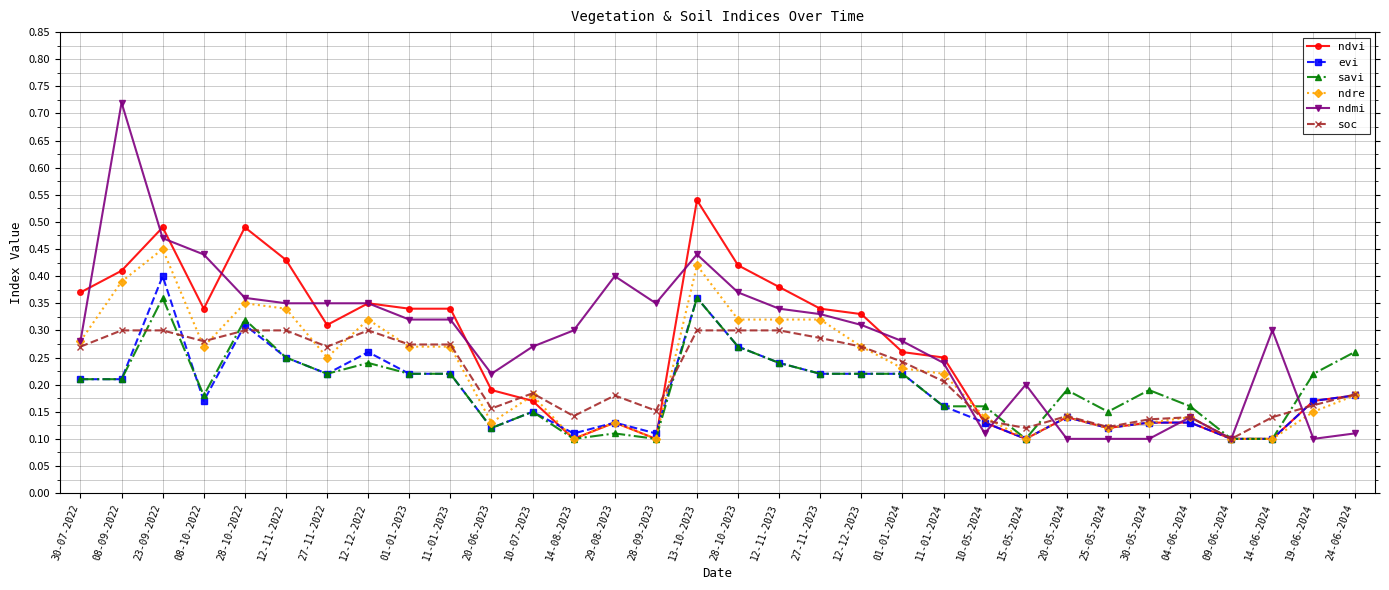

What is the sum of the ndmi values at 23-09-2022 and 30-07-2022?

0.8